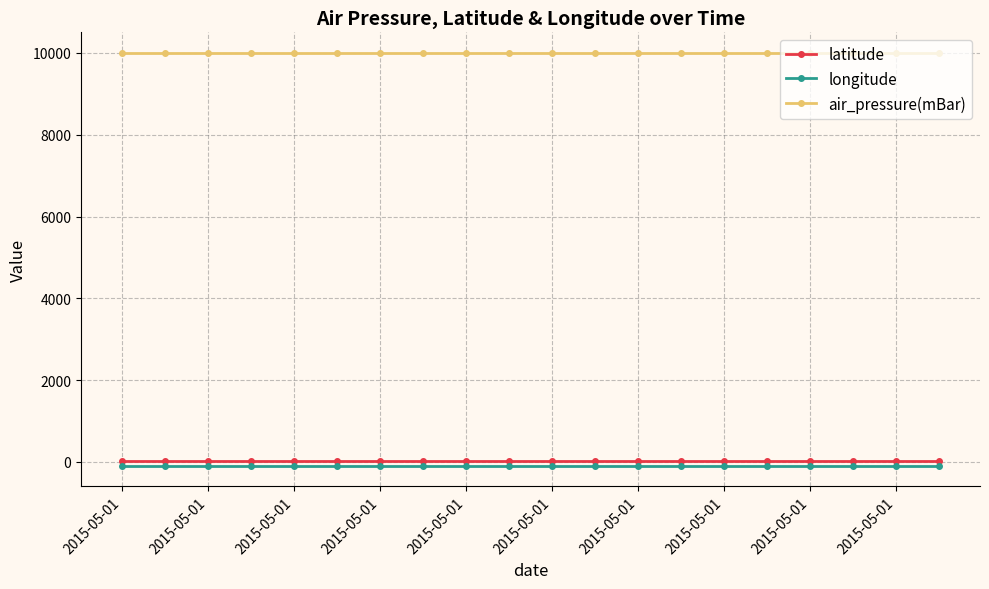

Which series has the largest total across all categories?

air_pressure(mBar)